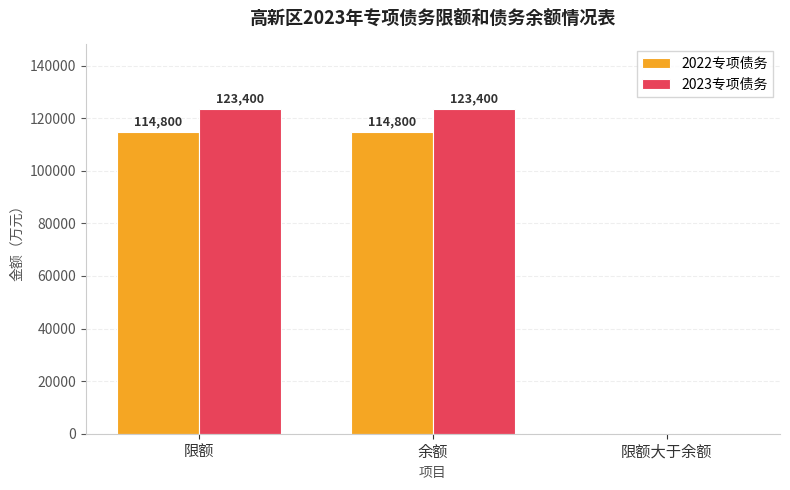

What is the approximate value of 2023专项债务 at 限额, to the nearest 10?

123400